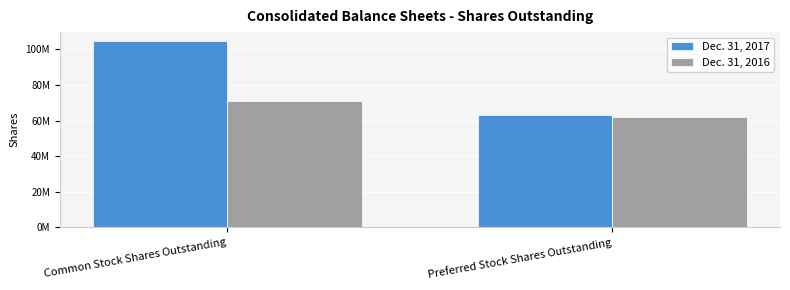

What are all the series names shown in the legend?

Dec. 31, 2017, Dec. 31, 2016